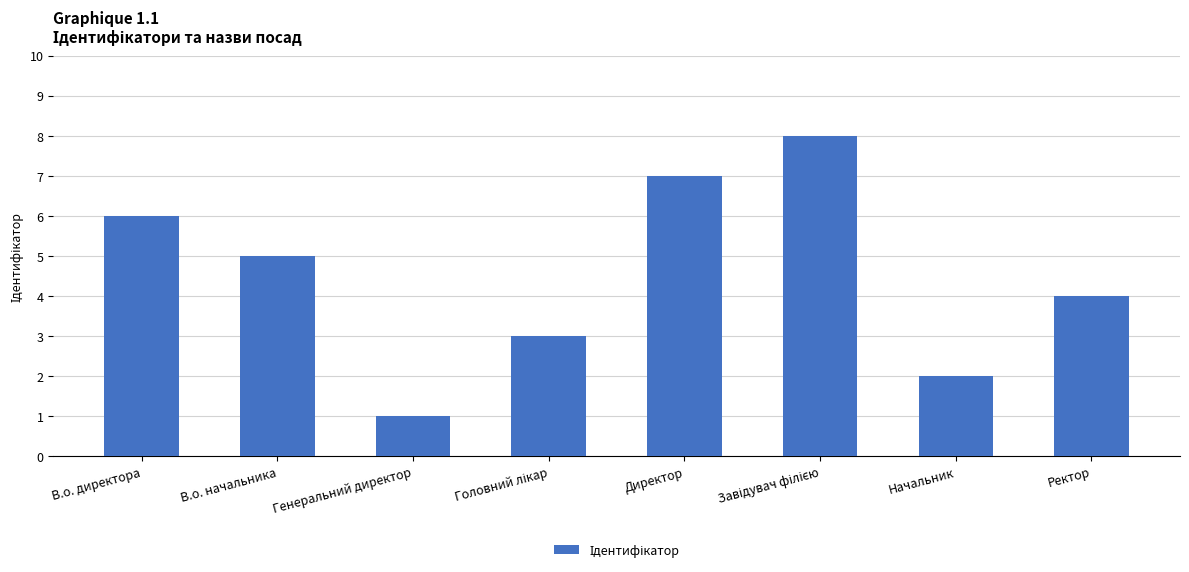

How many categories are shown in the chart?

8